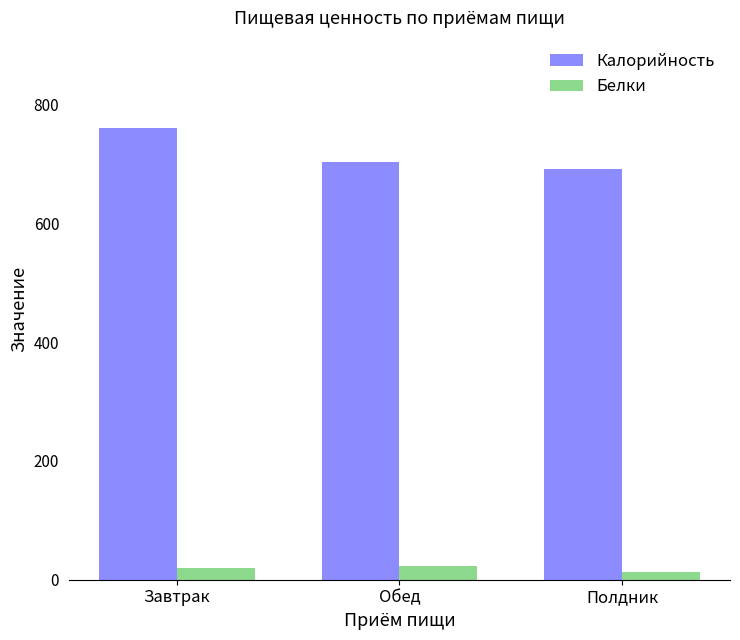

Where is Калорийность nearest to the value 725?

Обед